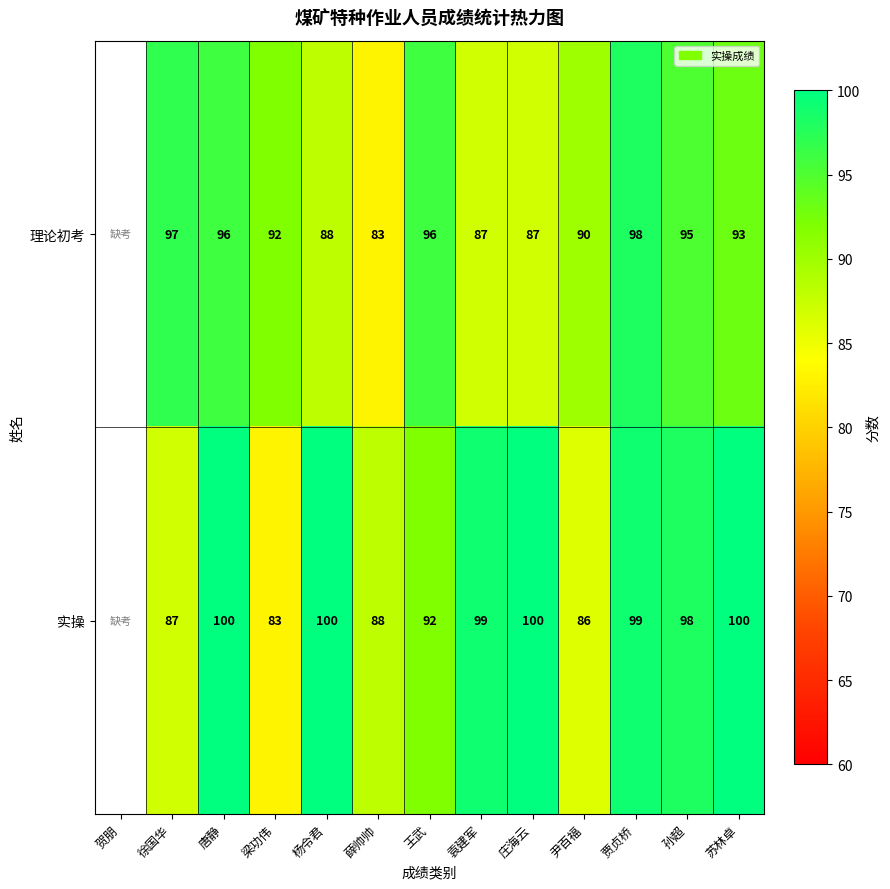

What is the sum of the 实操 values at 王武 and 尹百福?

178